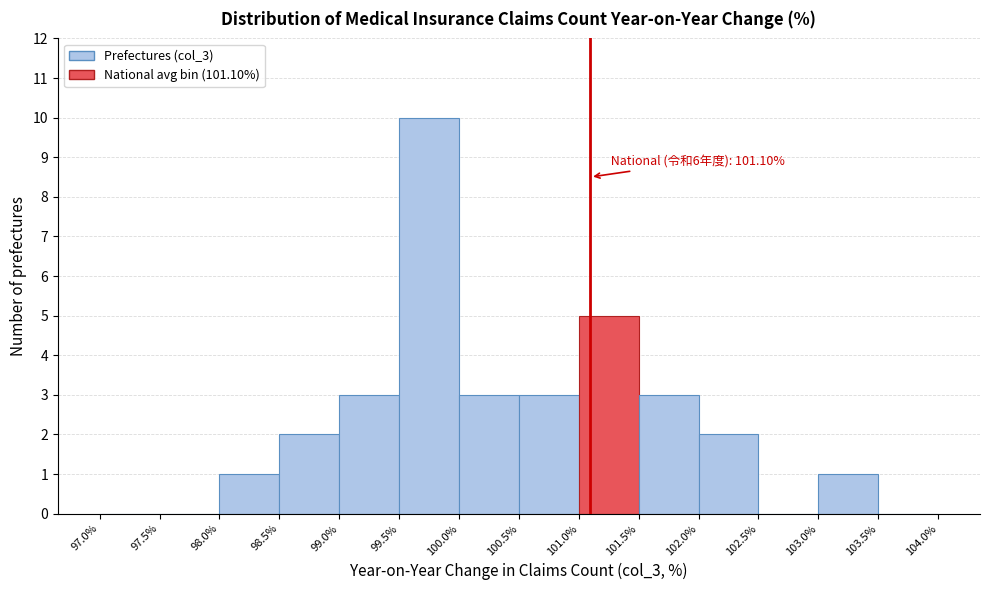

Over which range of the x-axis is the bar tallest?

99.5% to 100.0%